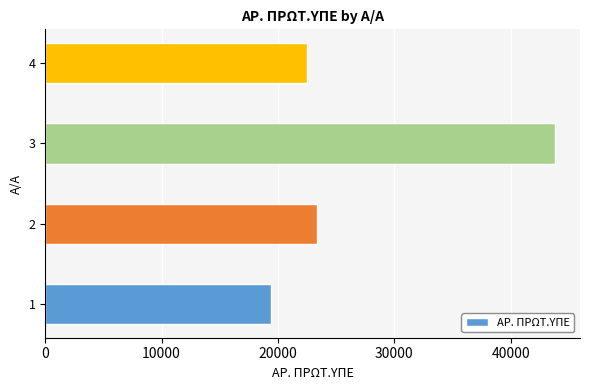

The value at 2 is 23313. True or false?

True